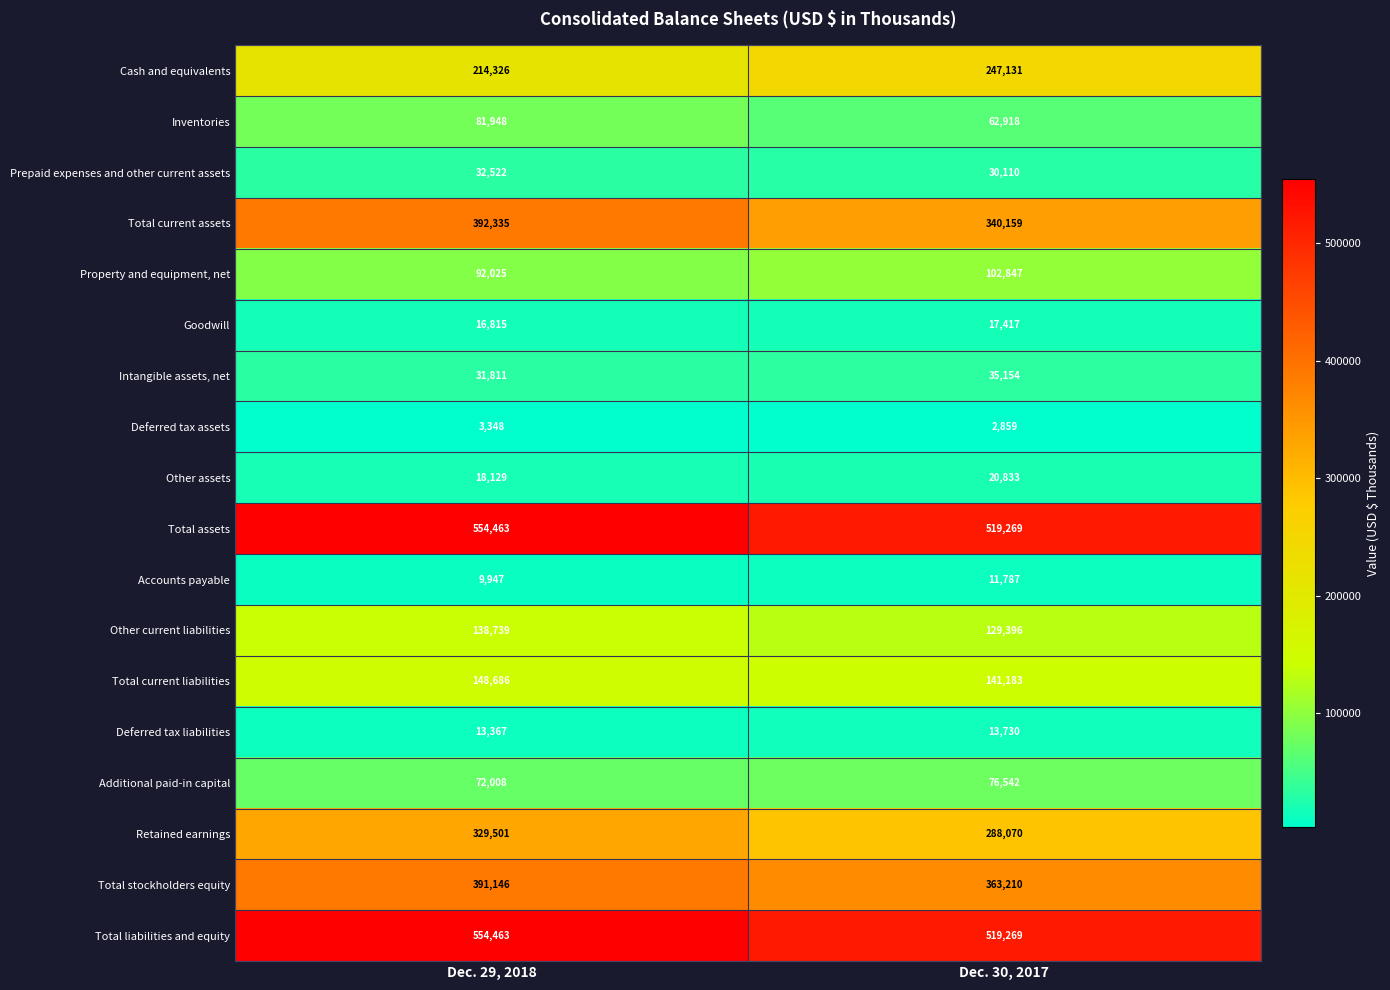

What is the highest value of the Other current liabilities series?

138739